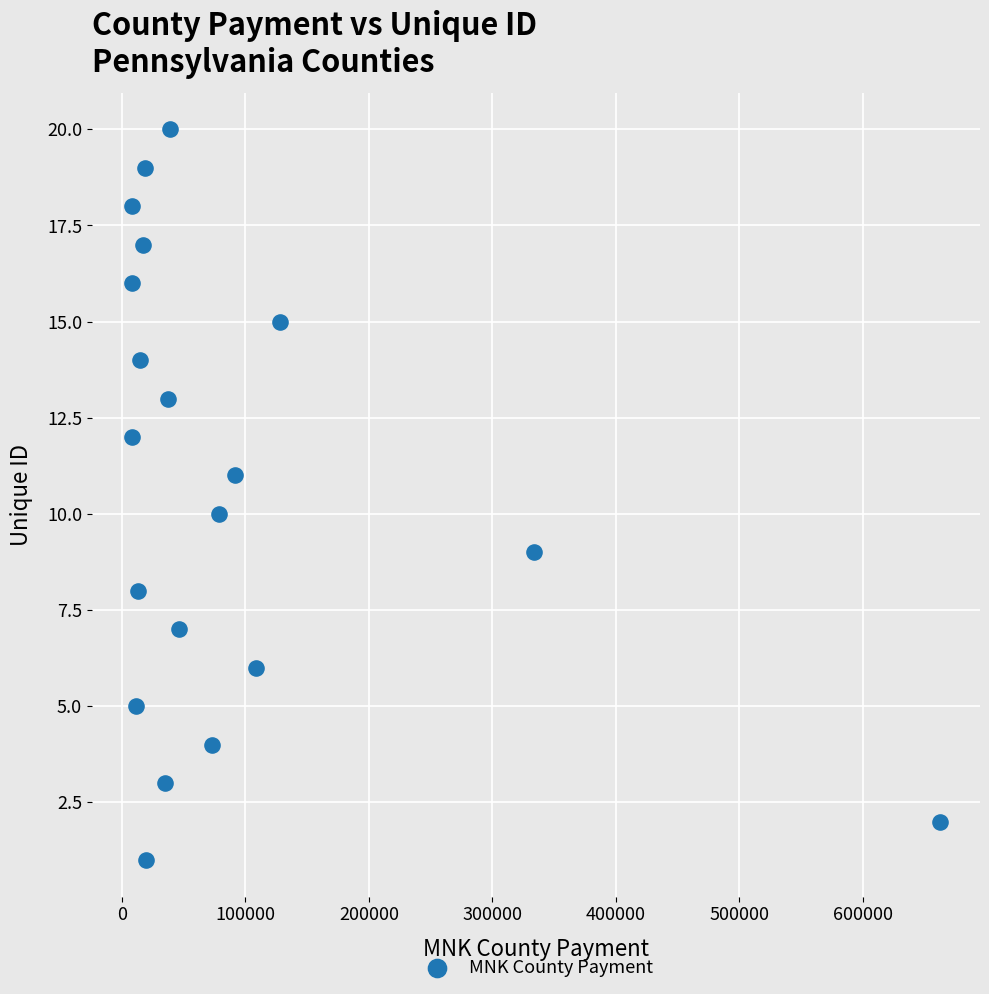

What is the range of Y values (max minus min)?

19